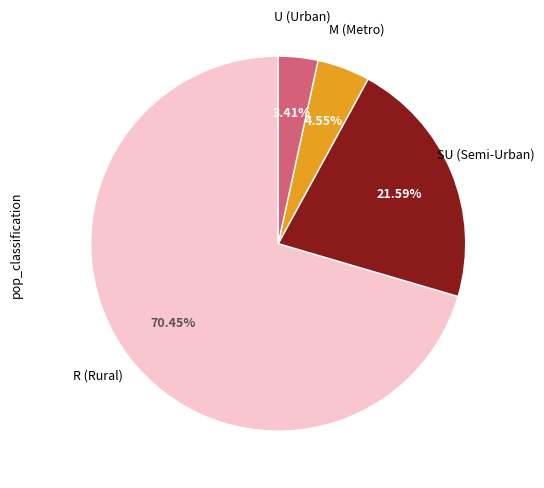

Is there any slice that represents more than half of the pie?

Yes